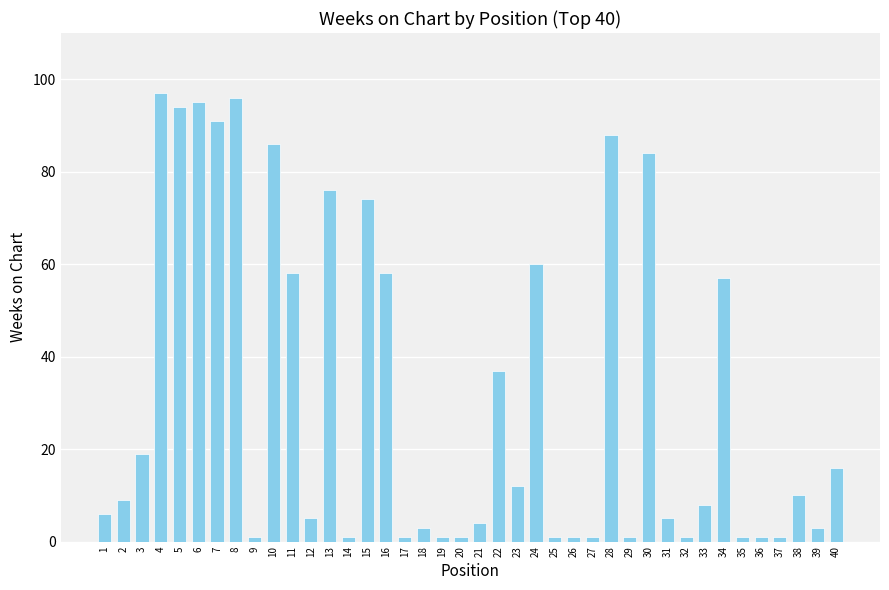

What value does the data have at 24?

60